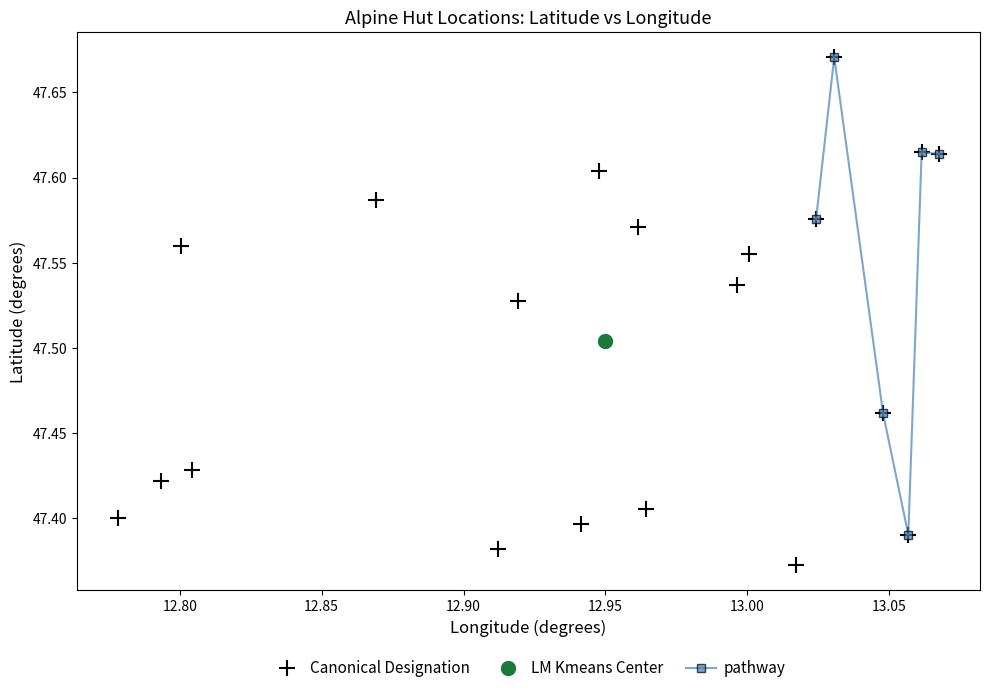

Which has a higher value, Kühroint-Hütte or Berggasthof Jennerbahn?

Berggasthof Jennerbahn